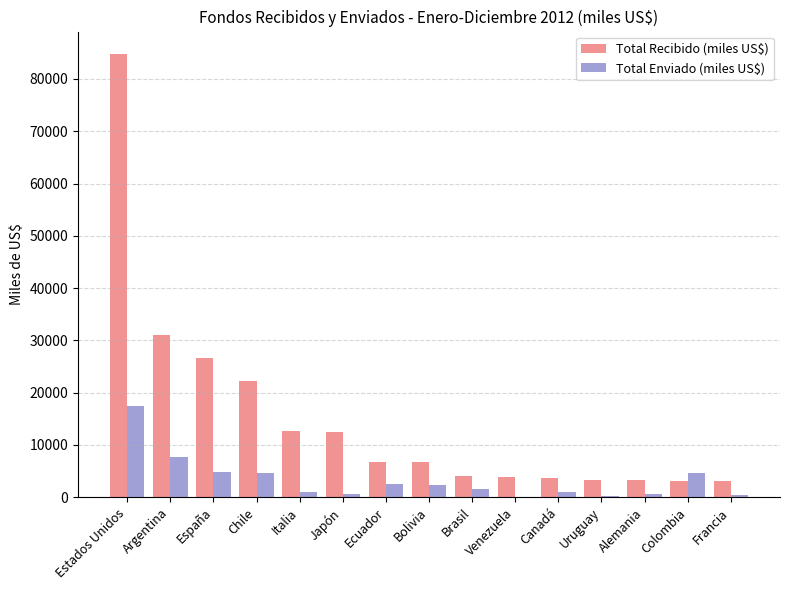

Which category has the highest value in the Total Recibido (miles US$) series?

Estados Unidos